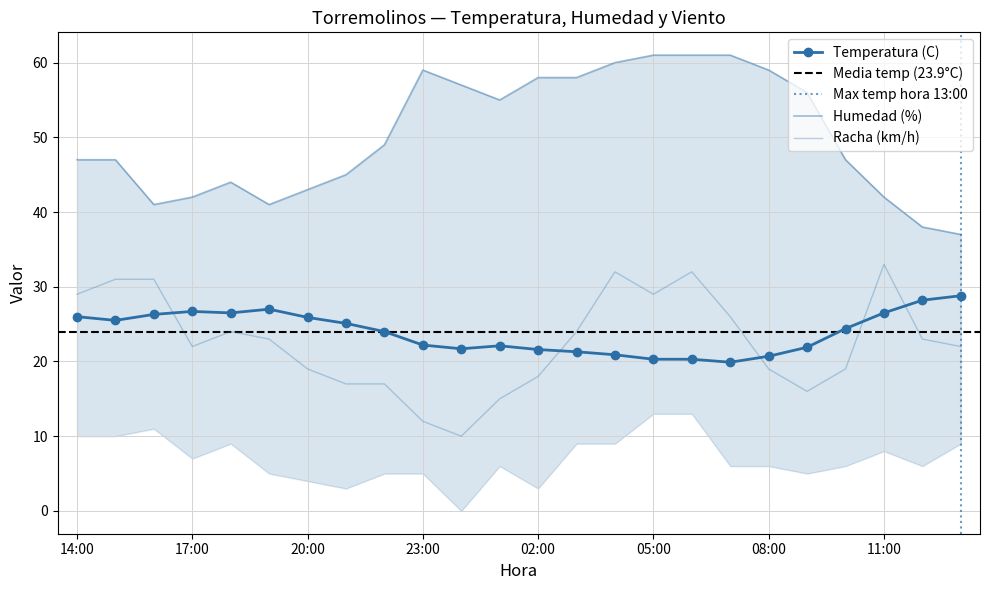

What is the minimum value for Racha (km/h)?

10.0